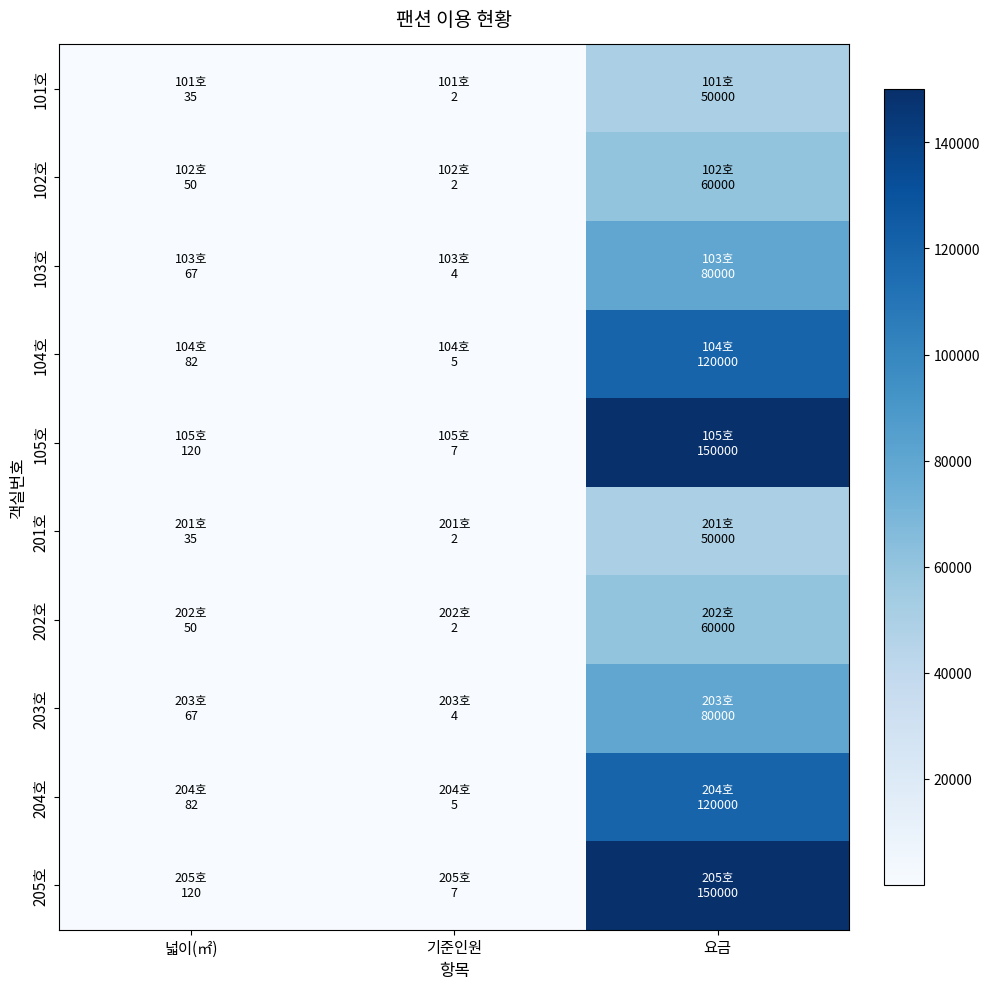

Reading left to right, what are all the values shown in this chart?

101호: 넓이(㎡)=35	기준인원=2	요금=50000
102호: 넓이(㎡)=50	기준인원=2	요금=60000
103호: 넓이(㎡)=67	기준인원=4	요금=80000
104호: 넓이(㎡)=82	기준인원=5	요금=120000
105호: 넓이(㎡)=120	기준인원=7	요금=150000
201호: 넓이(㎡)=35	기준인원=2	요금=50000
202호: 넓이(㎡)=50	기준인원=2	요금=60000
203호: 넓이(㎡)=67	기준인원=4	요금=80000
204호: 넓이(㎡)=82	기준인원=5	요금=120000
205호: 넓이(㎡)=120	기준인원=7	요금=150000